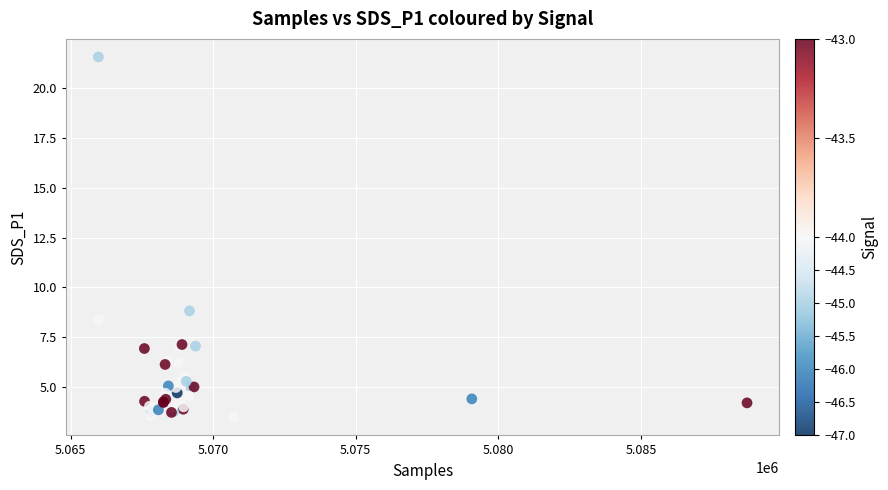

What Y value in the scatter plot is closest to 12?

8.8